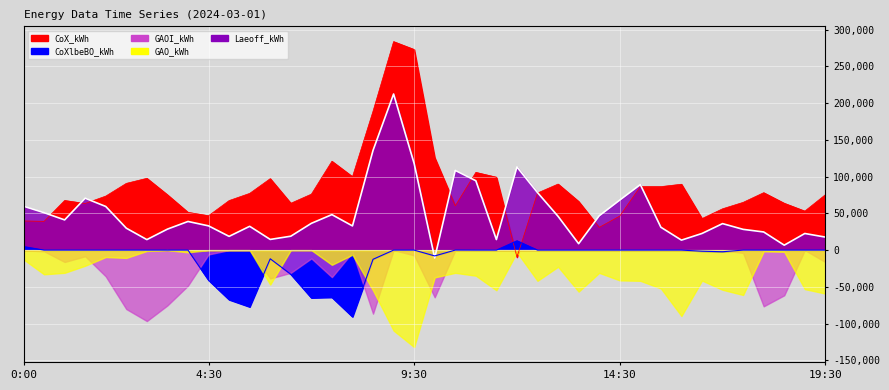

What is the label of the 37th point from the right?

1:30